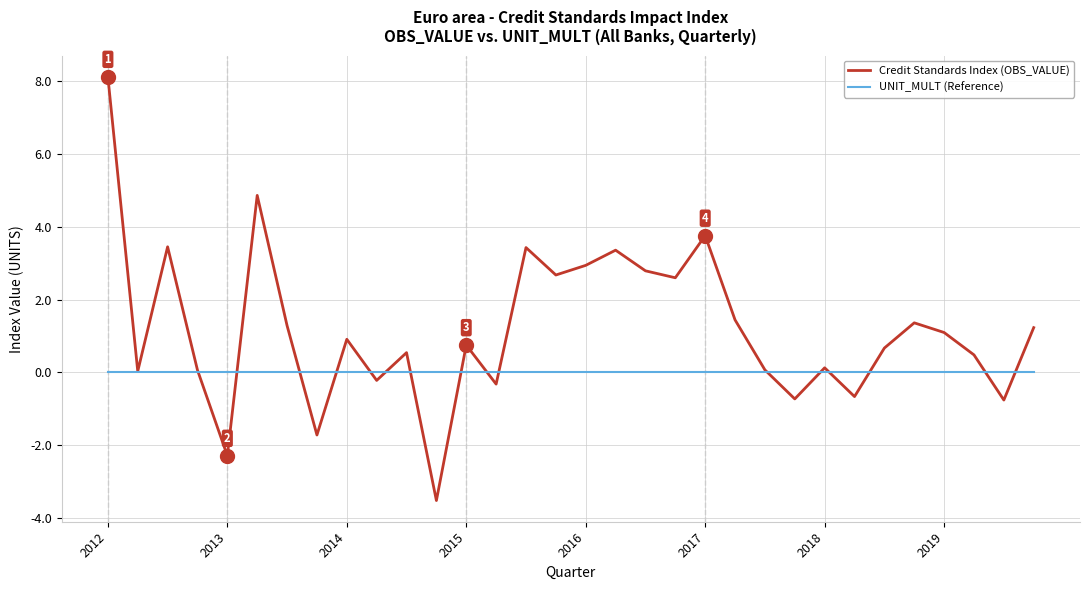

Which series has the largest total across all categories?

Credit Standards Index (OBS_VALUE)